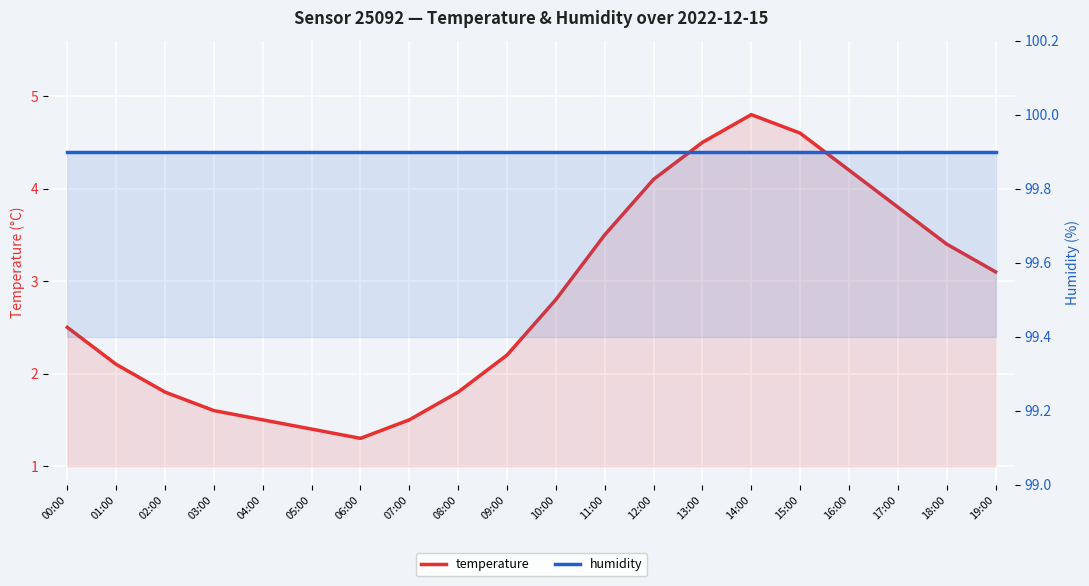

Which has a higher value, 17:00 or 03:00?

17:00